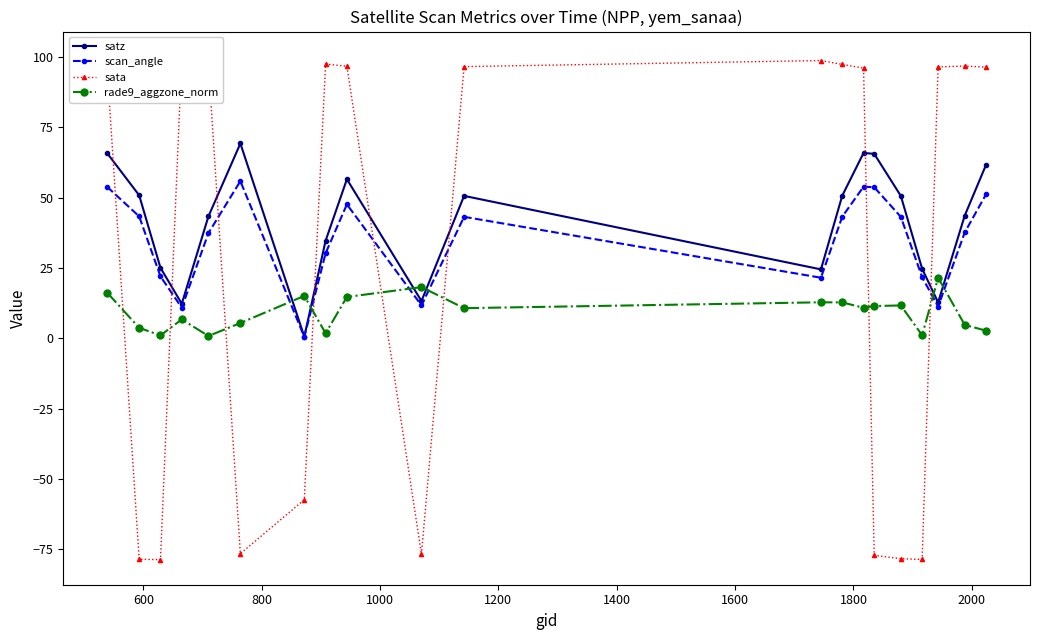

How many distinct data groups are displayed?

4